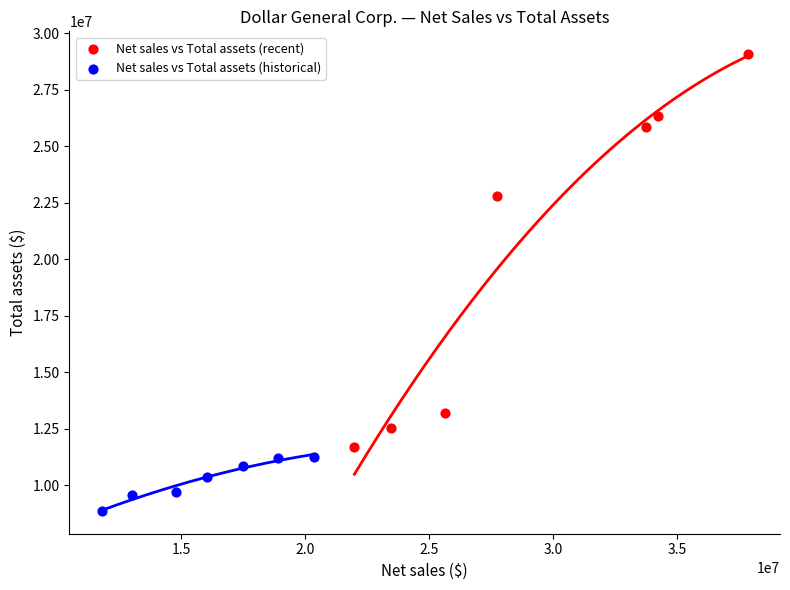

Which series has the largest Y range (max minus min)?

Net sales vs Total assets (recent)